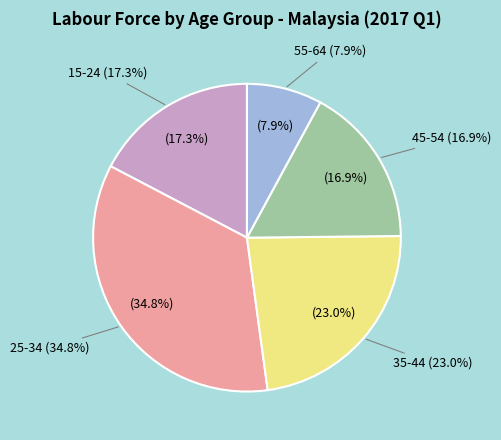

Rank the categories by value from lowest to highest.

55-64, 45-54, 15-24, 35-44, 25-34